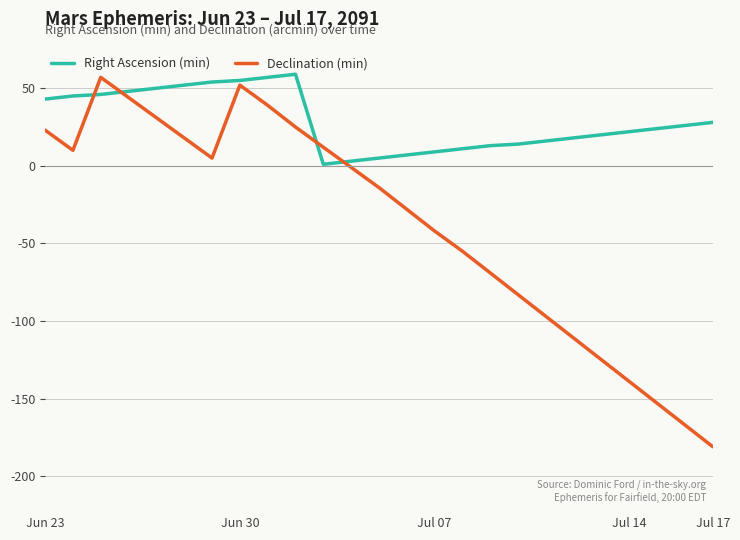

What is the difference between the maximum and minimum values in the Declination (min) series?

238